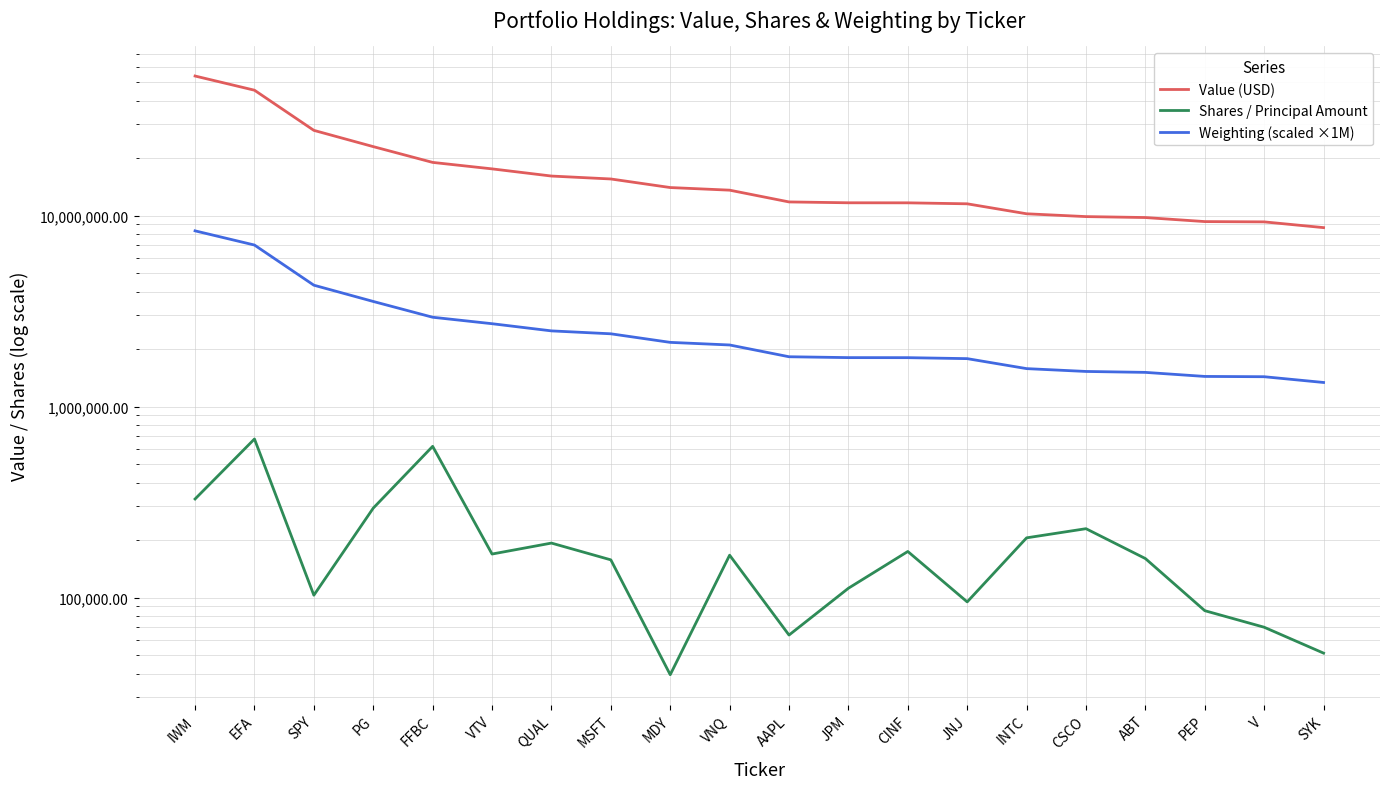

Which series has the widest spread of values?

Value (USD)